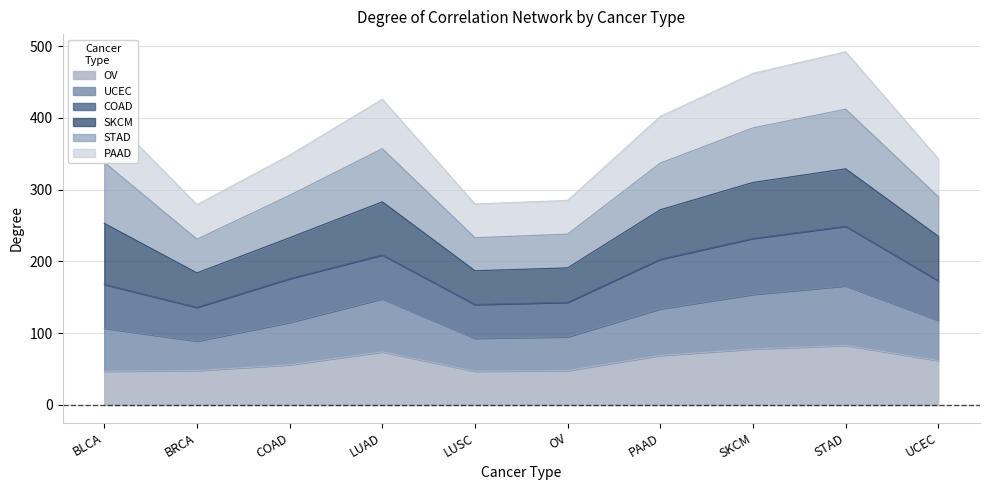

What is the lowest value of the OV series?

47